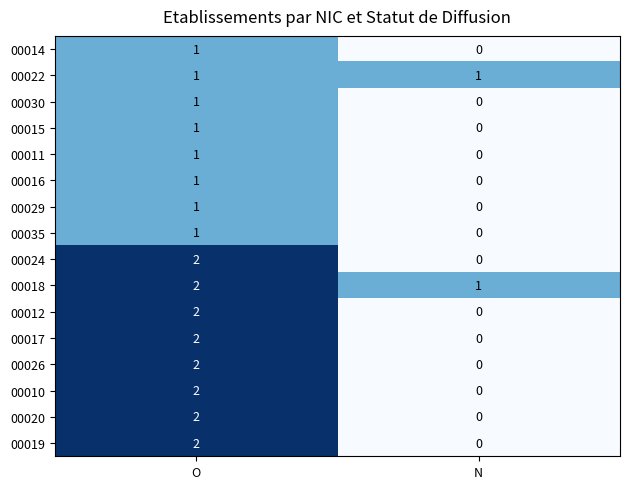

At which label is 00035 closest to 0?

N